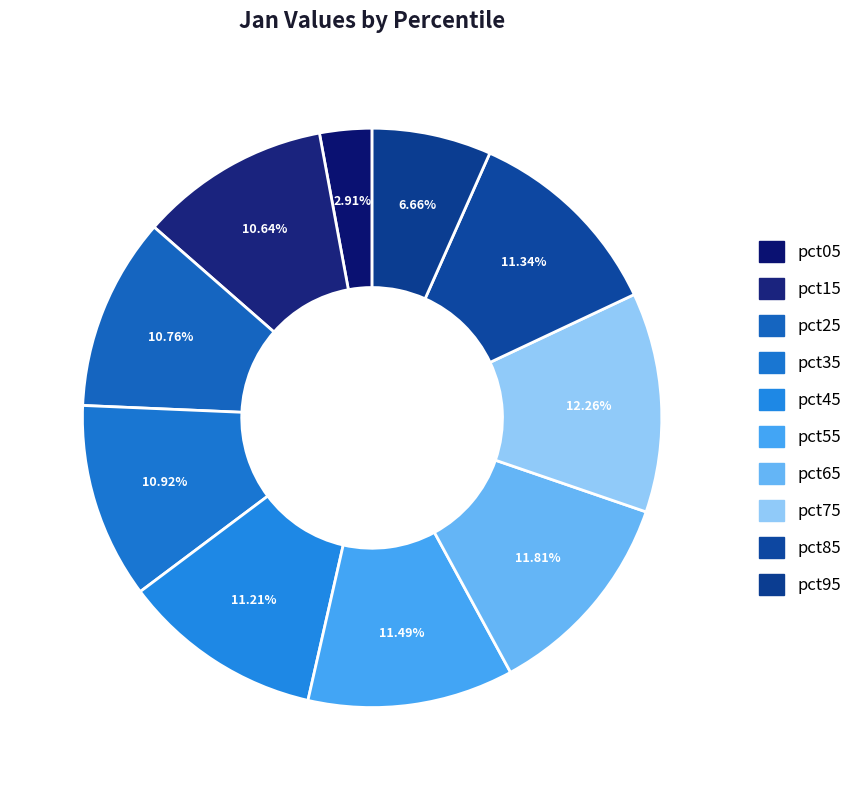

Does pct15 represent more than half of the total?

No